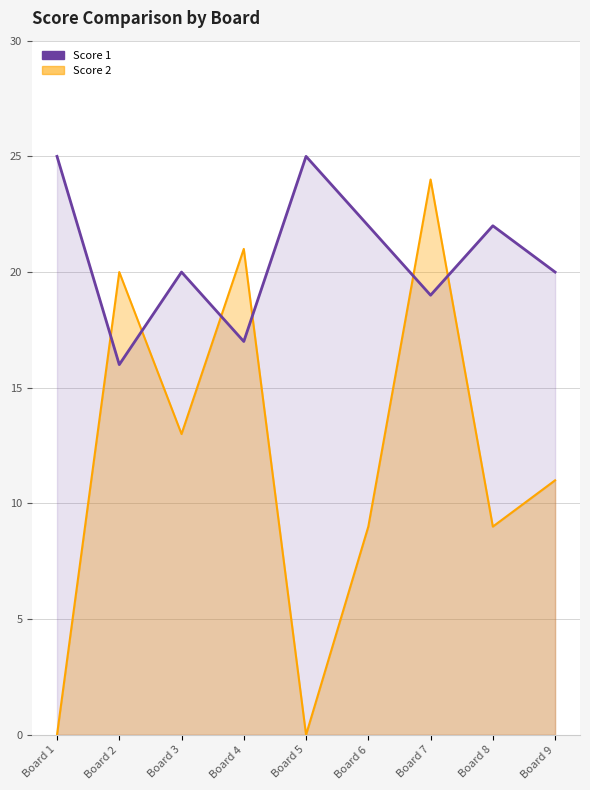

What is the difference between the maximum and second lowest values?

8